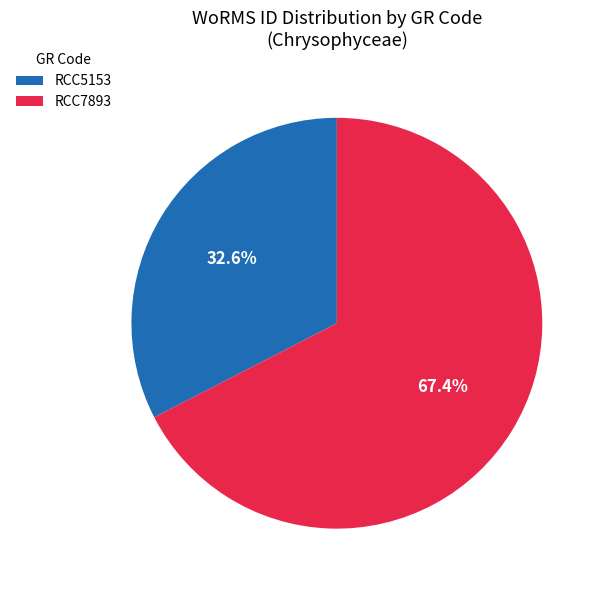

Which category has the smallest portion of the pie?

RCC5153